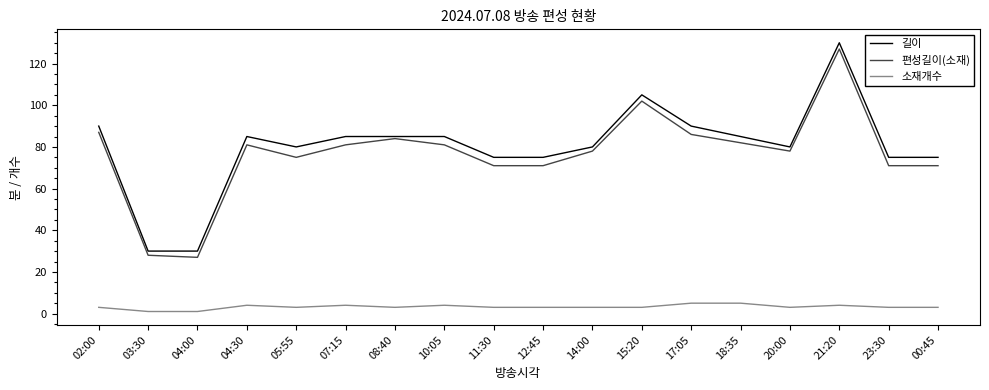

True or false: 길이 and 소재개수 intersect in this chart.

False